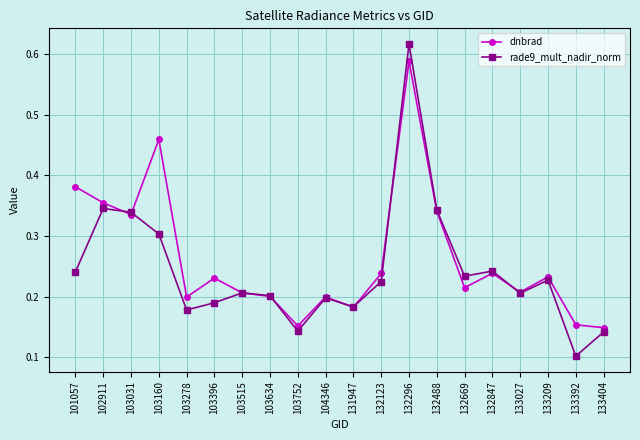

How many dnbrad values are between 0 and 1?

20